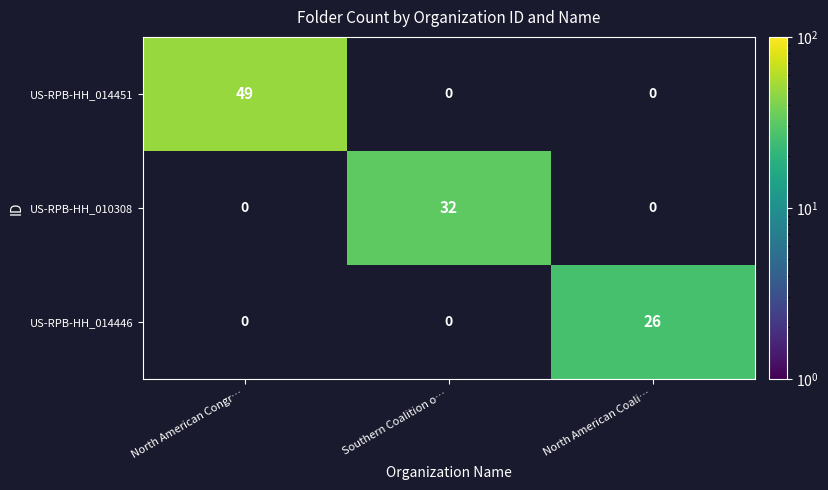

The US-RPB-HH_010308 series shows 18 at Southern Coalition o…. True or false?

False